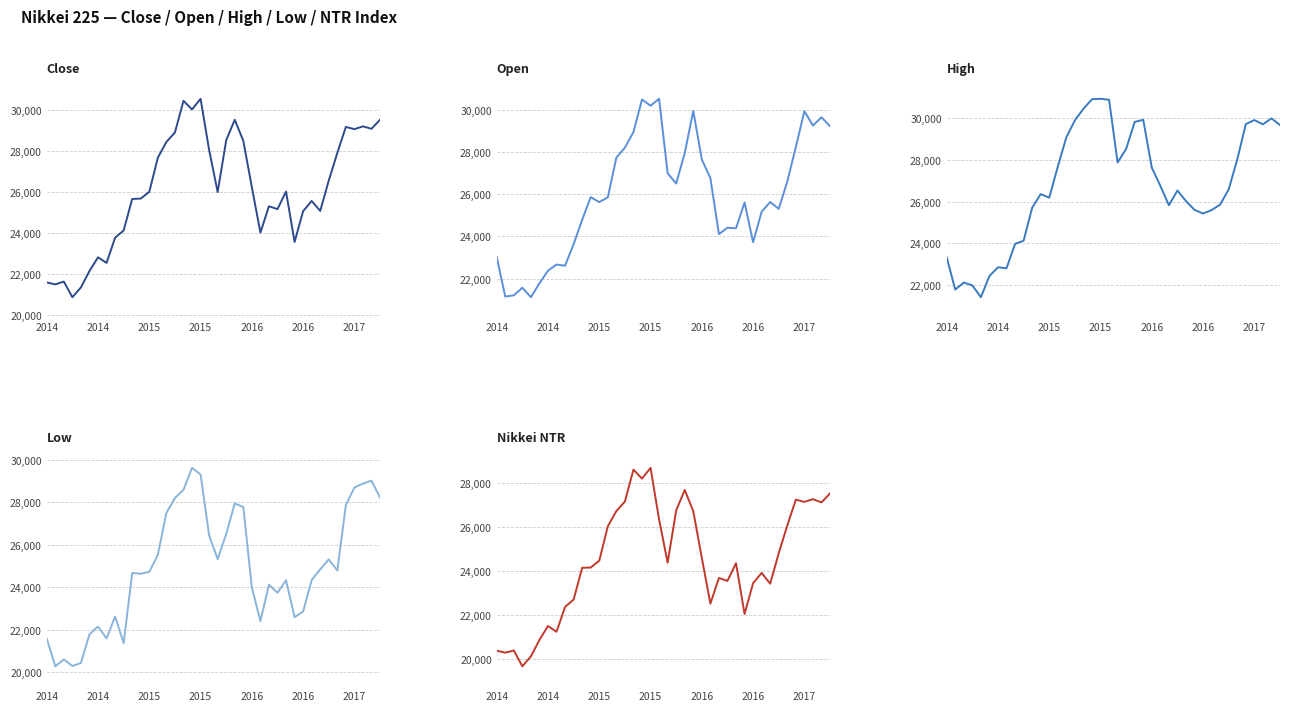

True or false: Open and Low intersect in this chart.

False